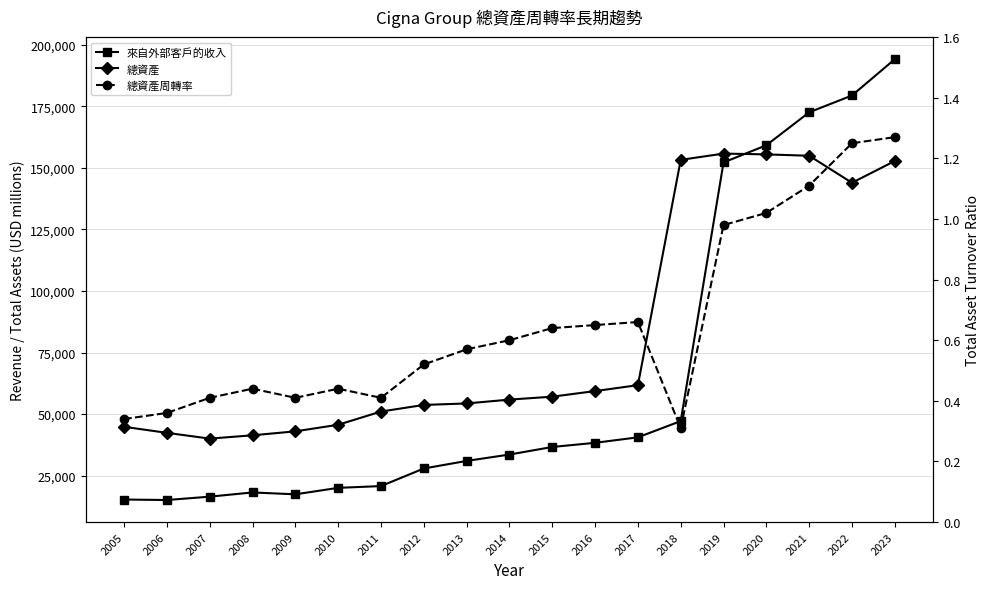

The 來自外部客戶的收入 series shows 41336.3 at 2020. True or false?

False